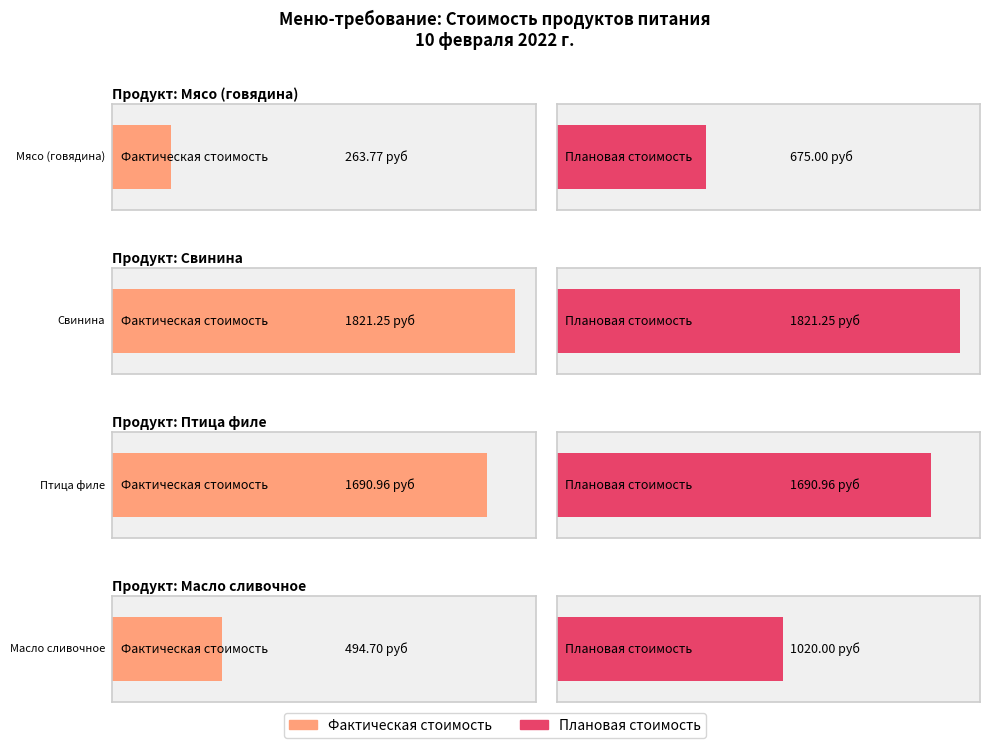

Are the bars grouped side by side (vs. stacked)?

Yes